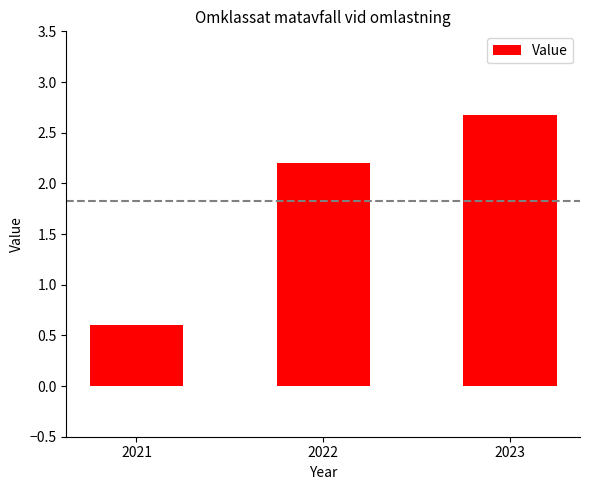

The value at 2021 is 0.2. True or false?

False